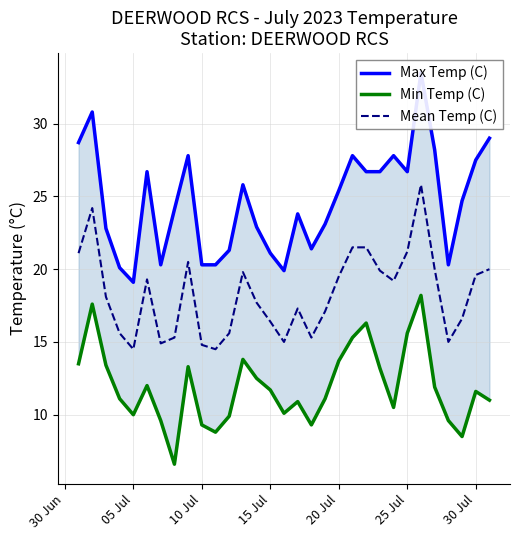

Reading right to left, what are all the values shown in this chart?

Max Temp (C): 29.0	27.5	24.7	20.3	28.2	33.5	26.7	27.8	26.7	26.7	27.8	25.4	23.1	21.4	23.8	19.9	21.1	22.9	25.8	21.3	20.3	20.3	27.8	24.1	20.3	26.7	19.1	20.1	22.8	30.8	28.7
Min Temp (C): 11.0	11.6	8.5	9.6	11.9	18.2	15.6	10.5	13.2	16.3	15.3	13.7	11.1	9.3	10.9	10.1	11.7	12.5	13.8	9.9	8.8	9.3	13.3	6.6	9.6	12.0	10.0	11.1	13.4	17.6	13.5
Mean Temp (C): 20.0	19.6	16.6	15.0	20.0	25.8	21.2	19.2	19.9	21.5	21.5	19.5	17.1	15.3	17.3	15.0	16.4	17.7	19.8	15.6	14.5	14.8	20.5	15.3	14.9	19.3	14.5	15.6	18.1	24.2	21.1